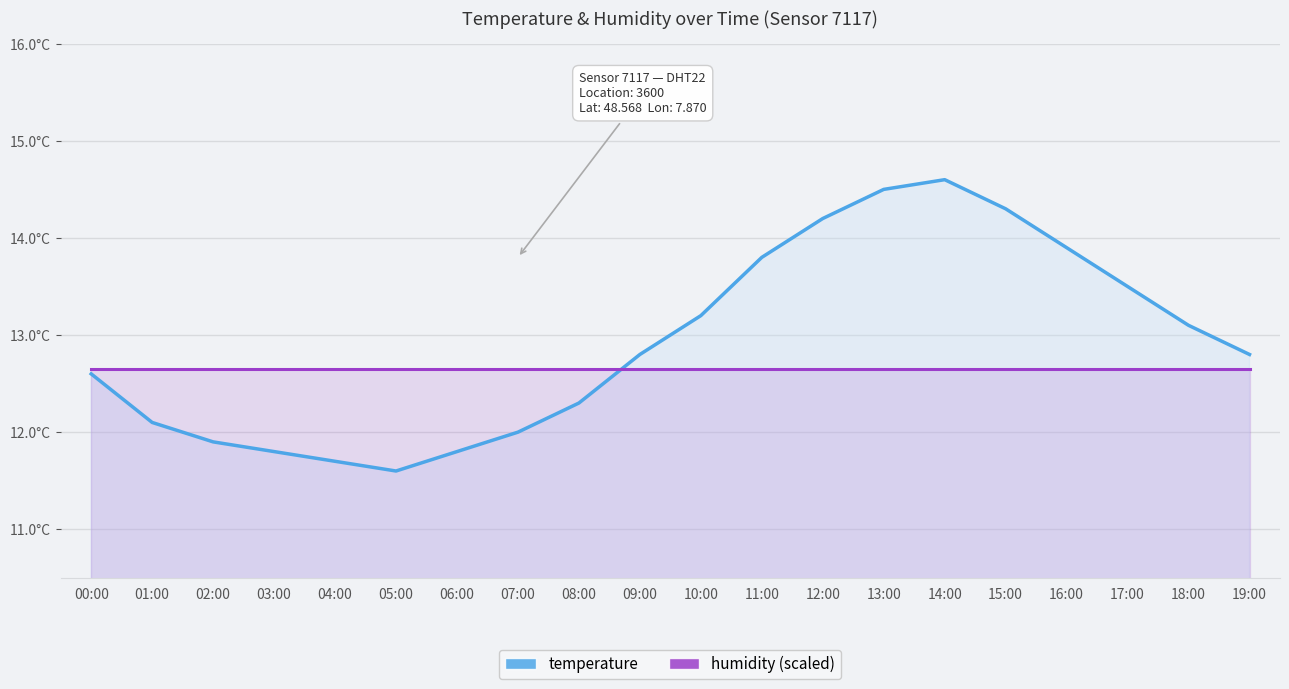

Is the value of humidity at 06:00 greater than the value of temperature at 04:00?

Yes